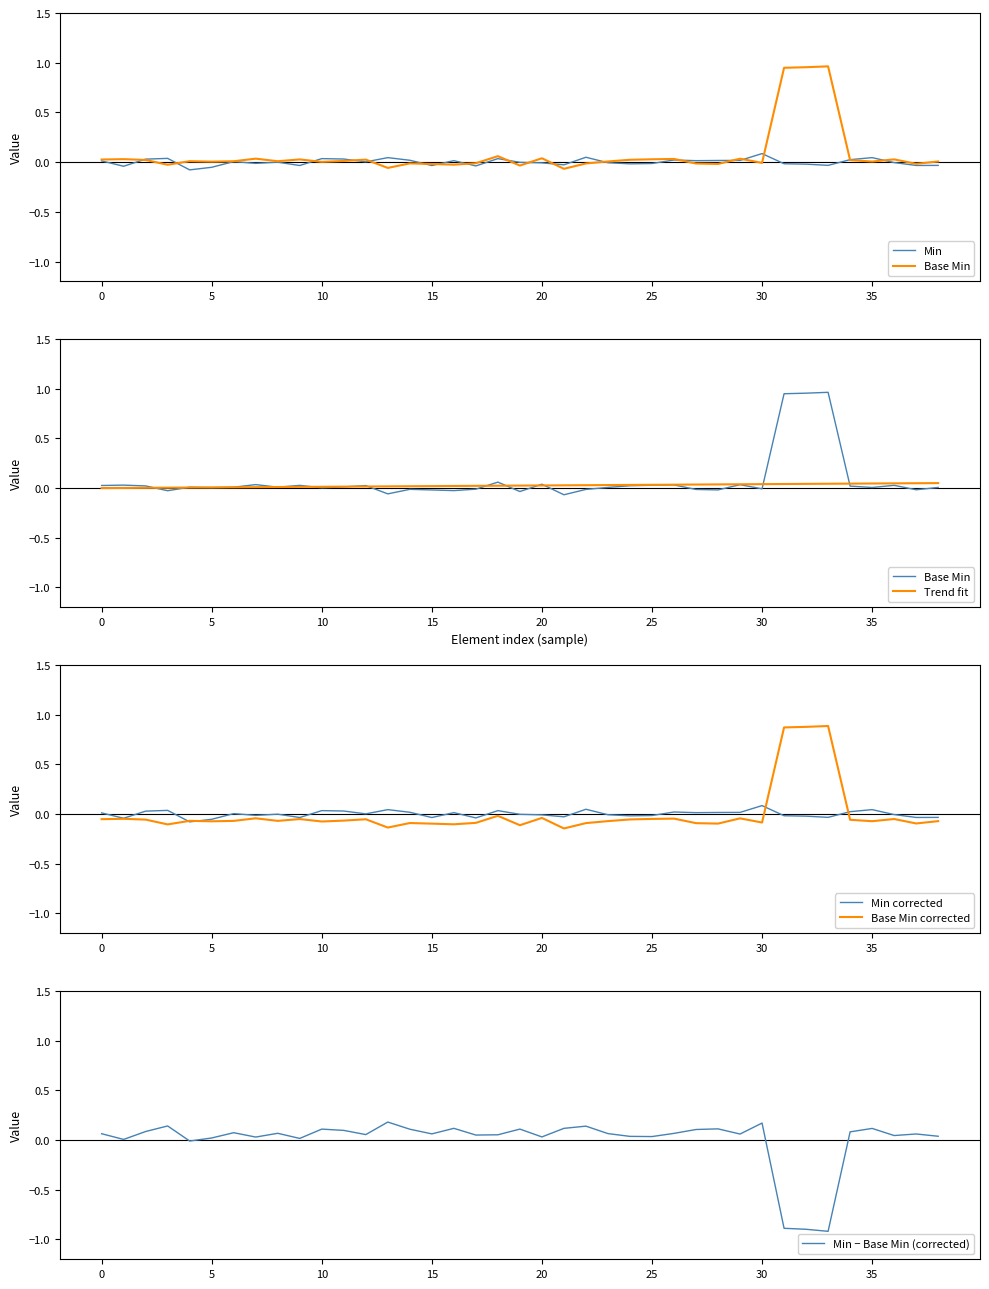

The value of Base Min corrected at 15 is -0.1. True or false?

True